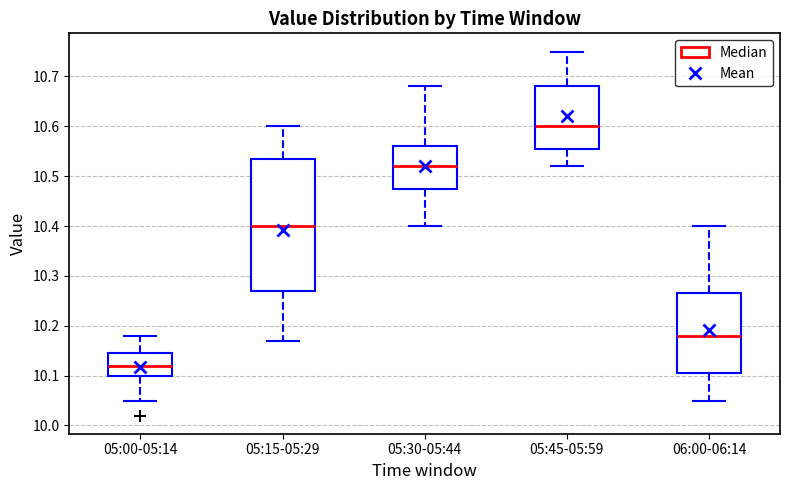

Which box's median line is the highest?

05:45-05:59